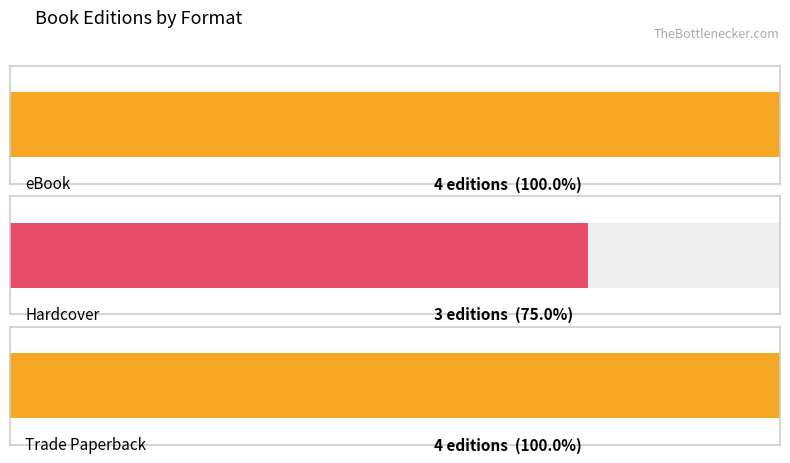

What are all the series names shown in the legend?

eBook, Hardcover, Trade Paperback